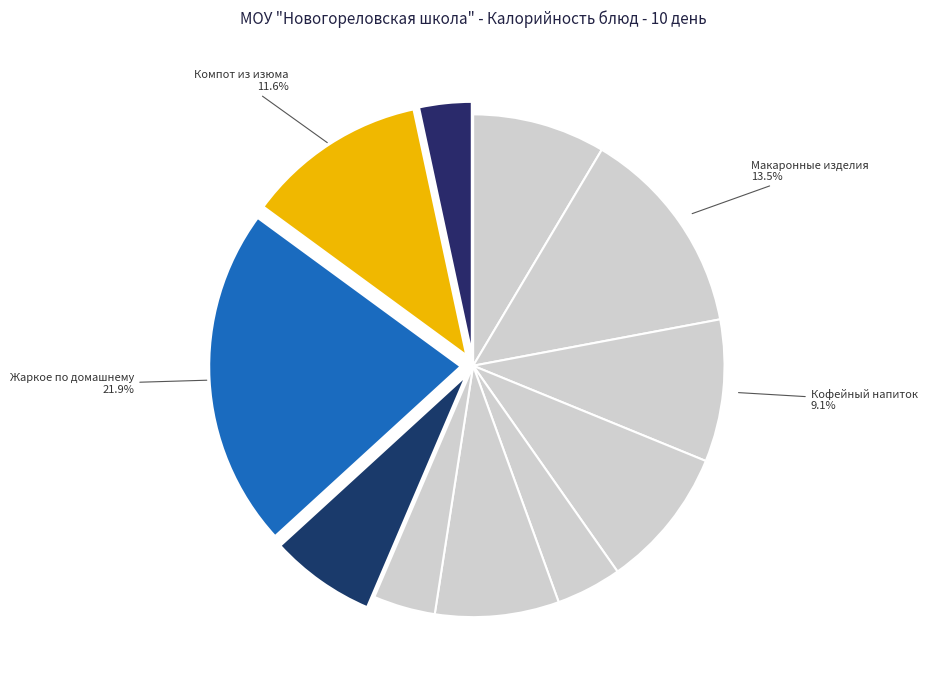

Count the number of slices in the pie.

11